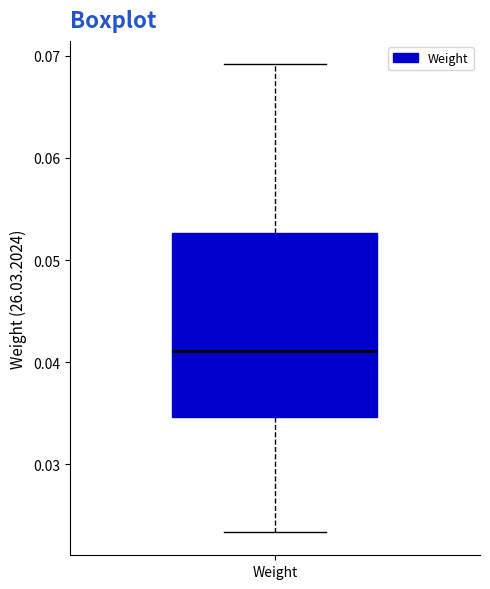

Read this box plot against the y-axis: the position of the median line, the range covered by the box, and the ends of both whiskers. The values are not printed on the chart, so give them approximately, as read against the axis.

median 0.041, box 0.035 to 0.053, whiskers 0.023 to 0.069